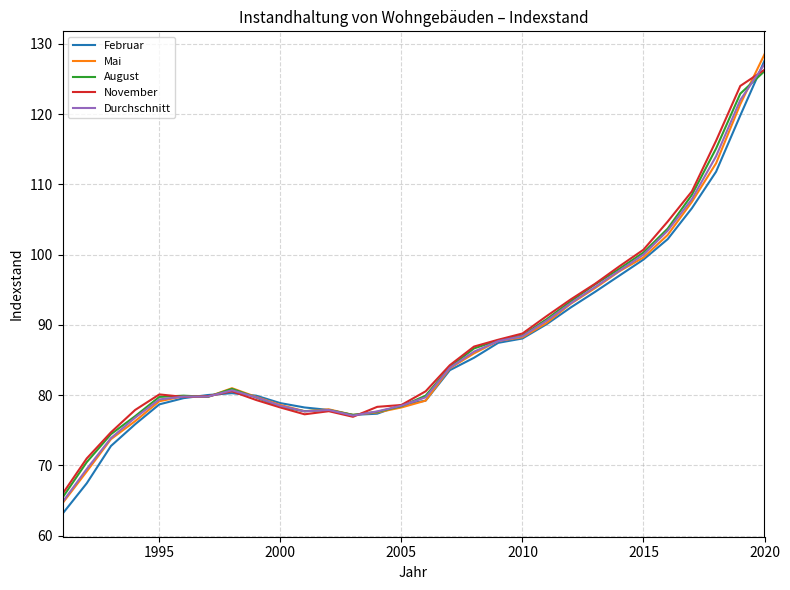

Which series has the largest range (max minus min)?

Februar